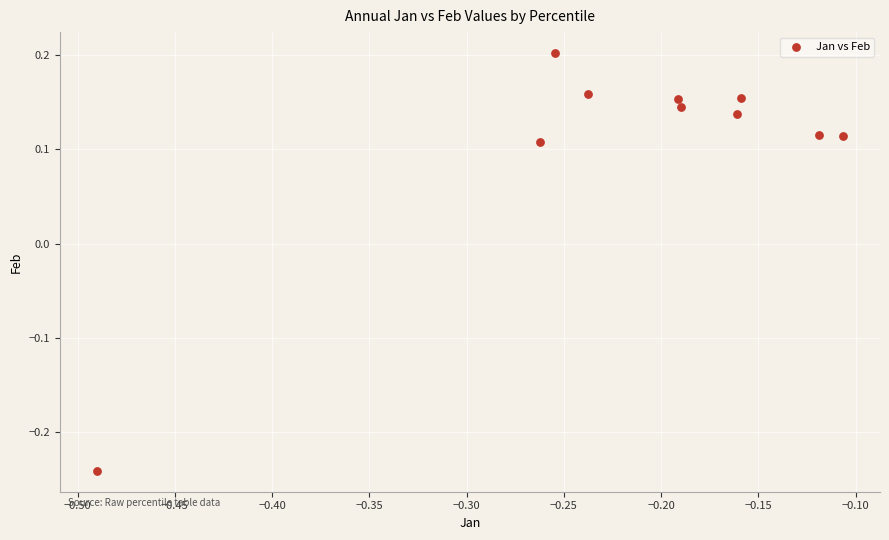

What is the range of X values (max minus min)?

0.4